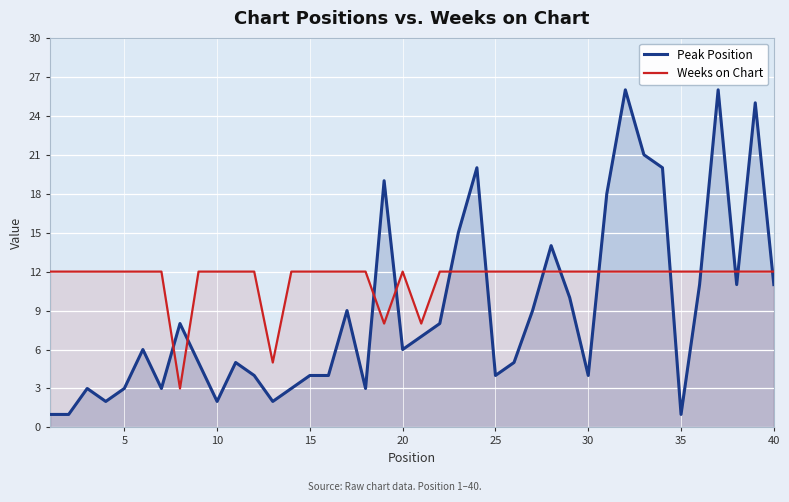

Is it true that Peak Position equals 1 at 15?

False